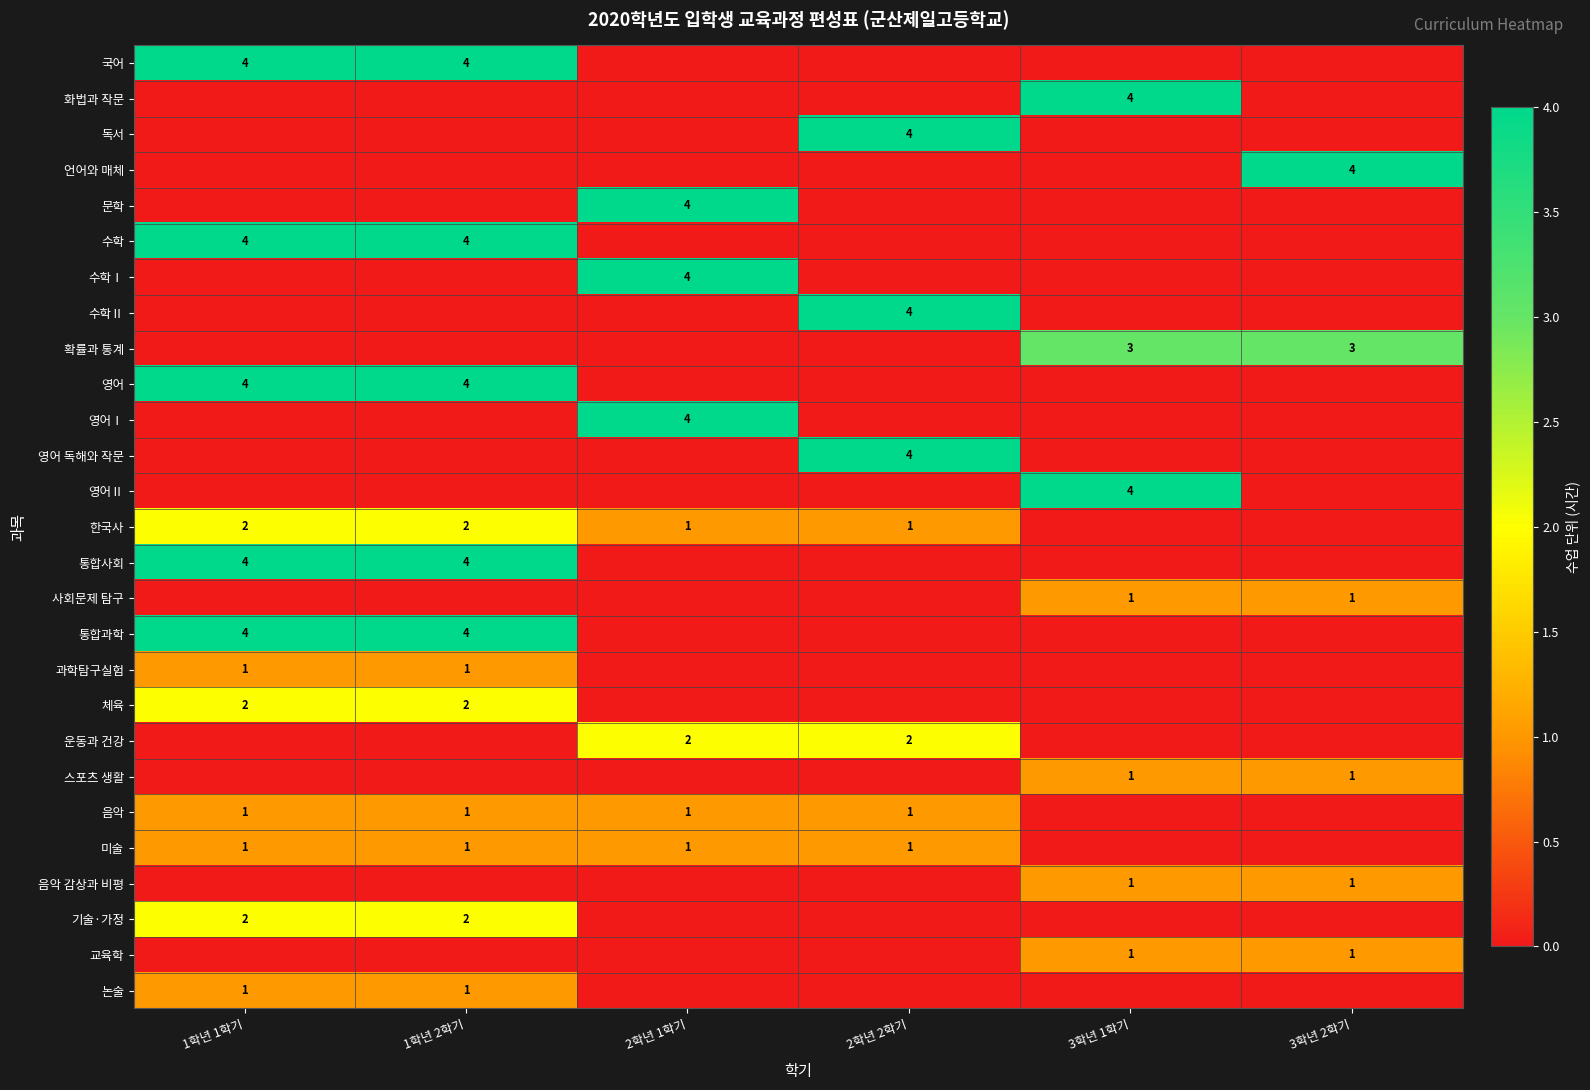

How many categories are shown in the chart?

6